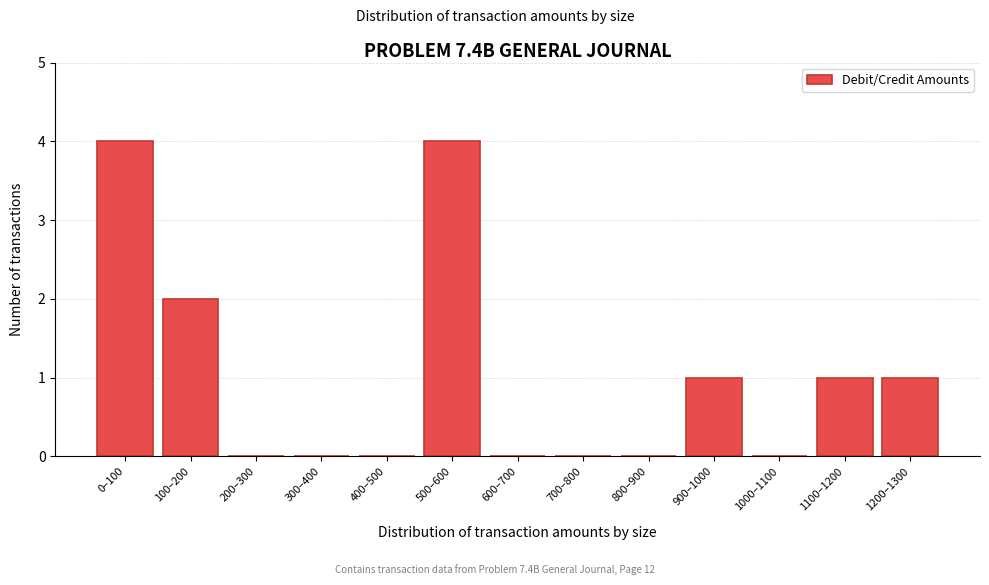

Reading right to left, transcribe all the data shown in this chart.

1200–1300=1	1100–1200=1	1000–1100=0	900–1000=1	800–900=0	700–800=0	600–700=0	500–600=4	400–500=0	300–400=0	200–300=0	100–200=2	0–100=4